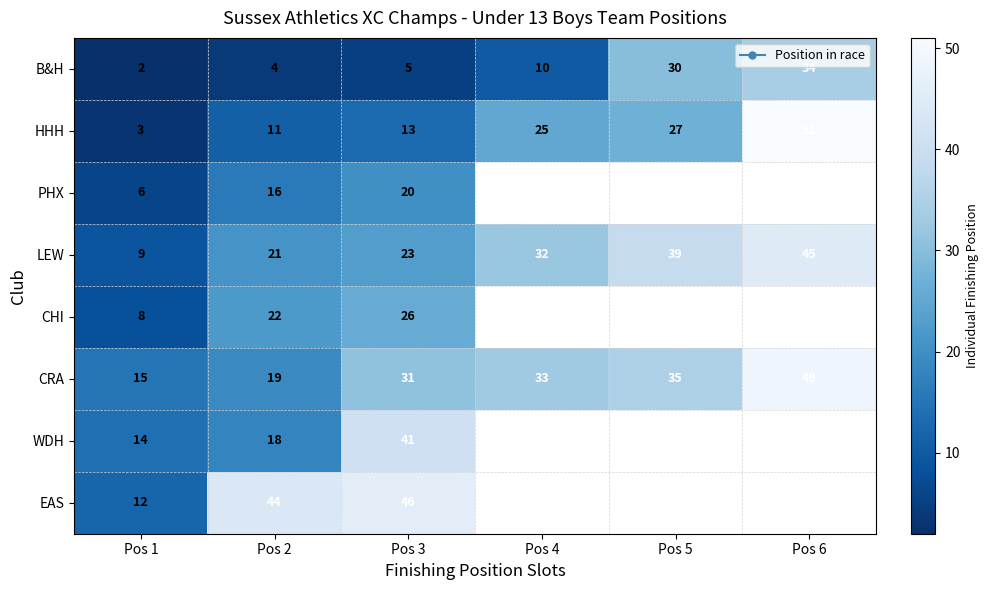

What is the maximum value shown in the chart?

51.0